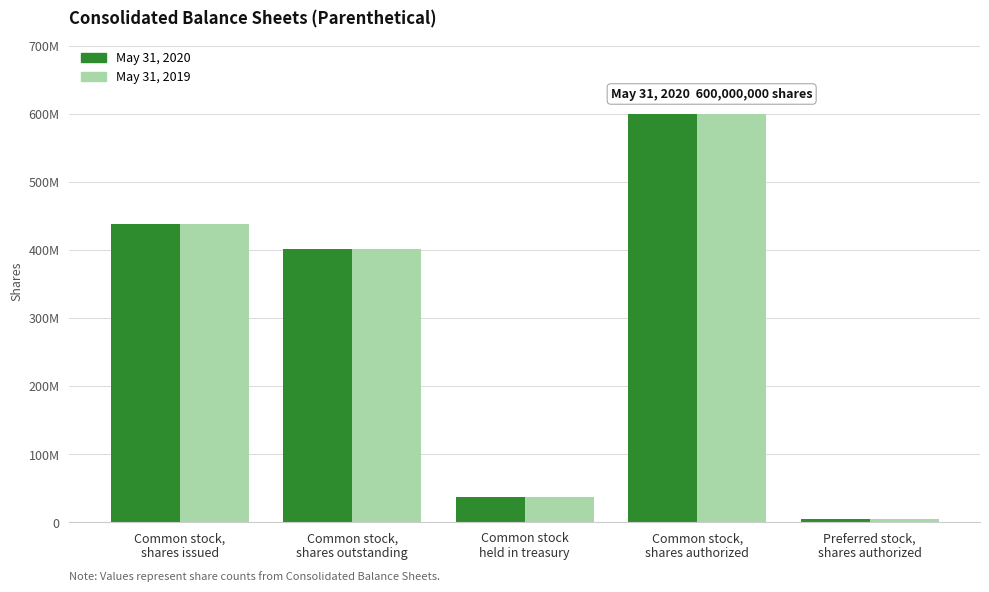

Reading left to right, transcribe all the data shown in this chart.

May 31, 2020: 438242618	401392948	36849670	600000000	5000000
May 31, 2019: 438242618	401392948	36849670	600000000	5000000